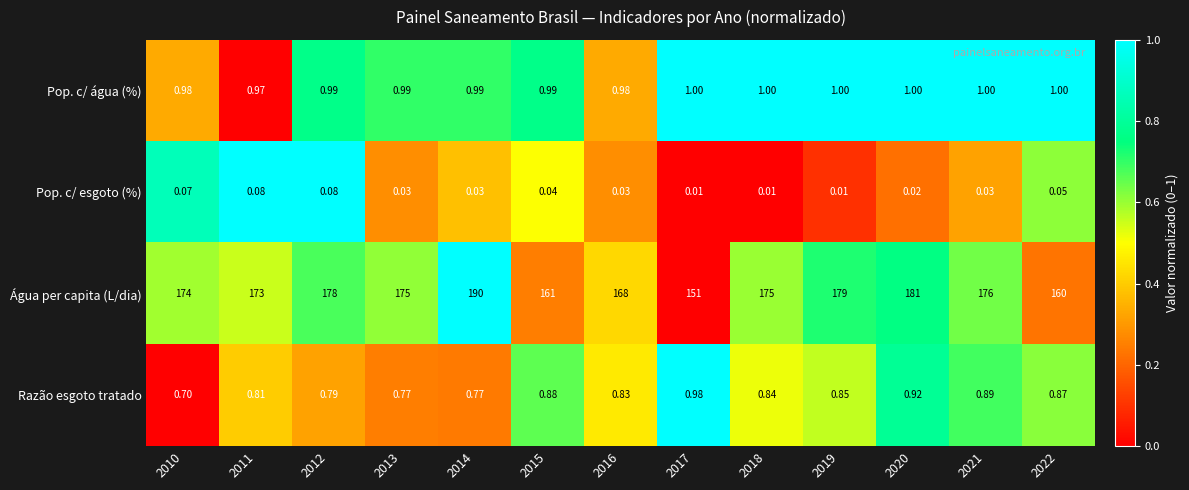

How many distinct data groups are displayed?

4